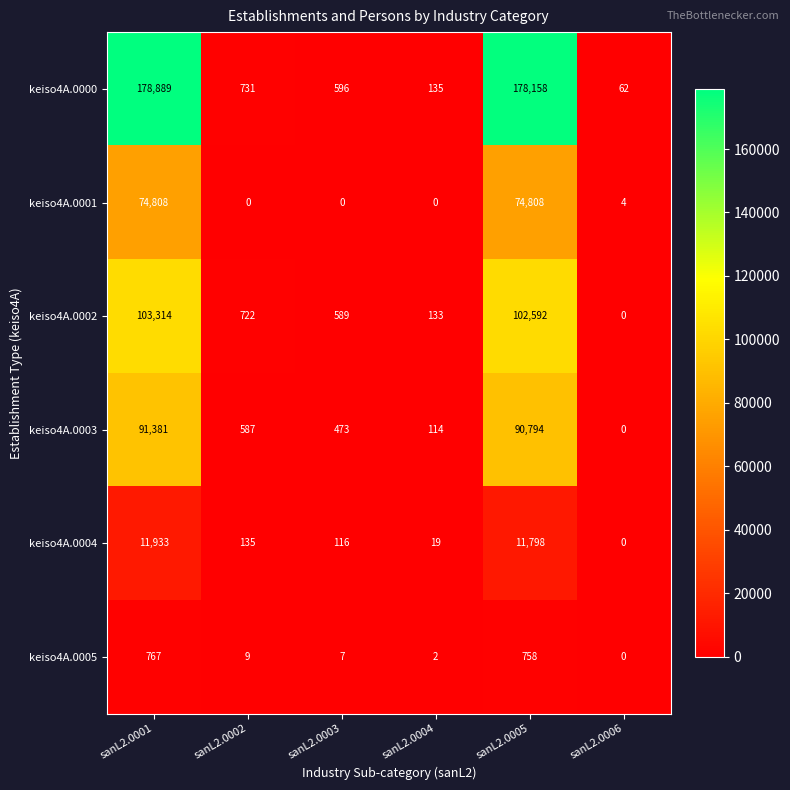

Count the number of data series in this chart.

6